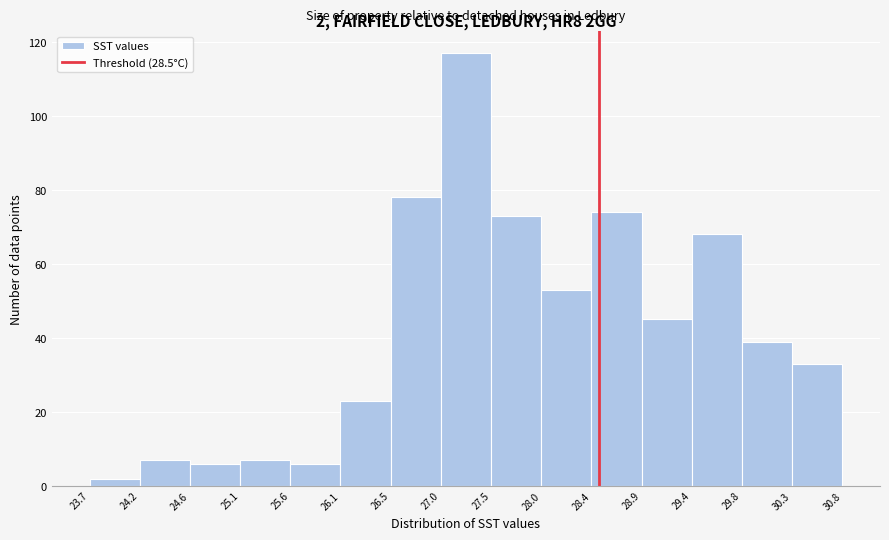

Which range on the x-axis has the tallest bar?

27.0 to 27.5